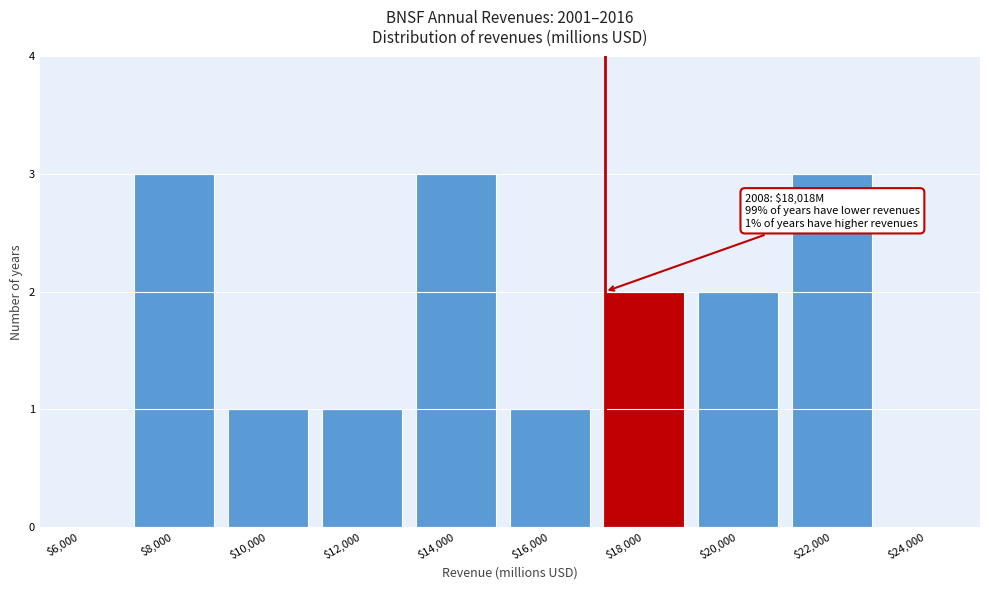

The value at $14,000 is 5. True or false?

False